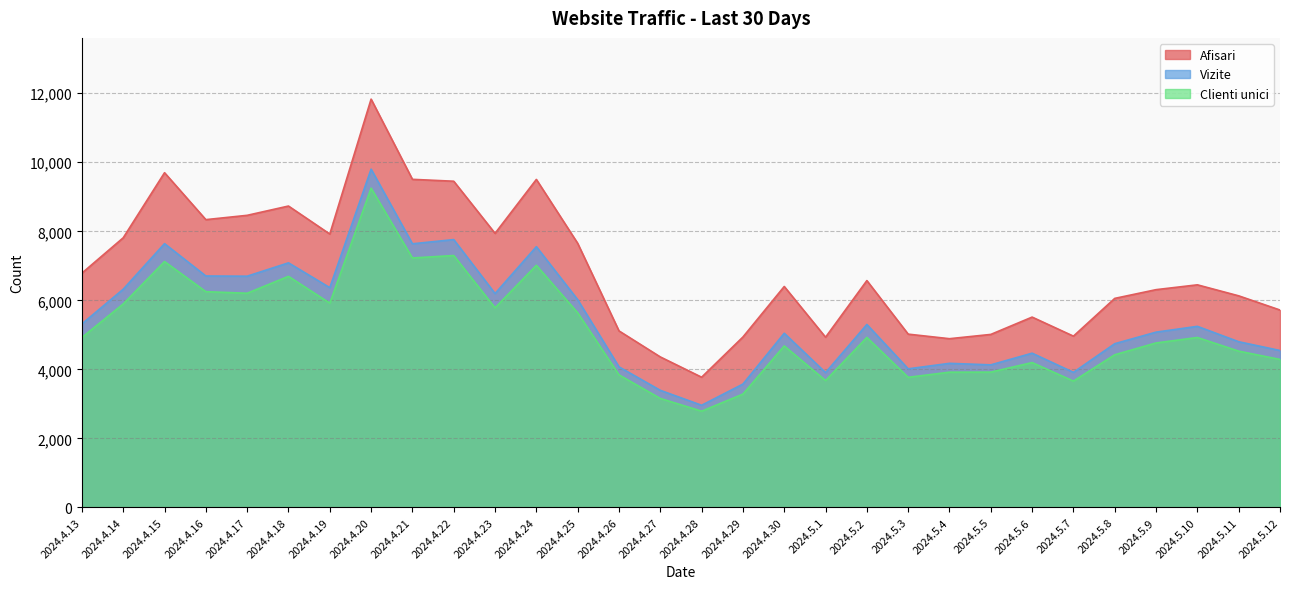

What is the greatest value displayed?

11830